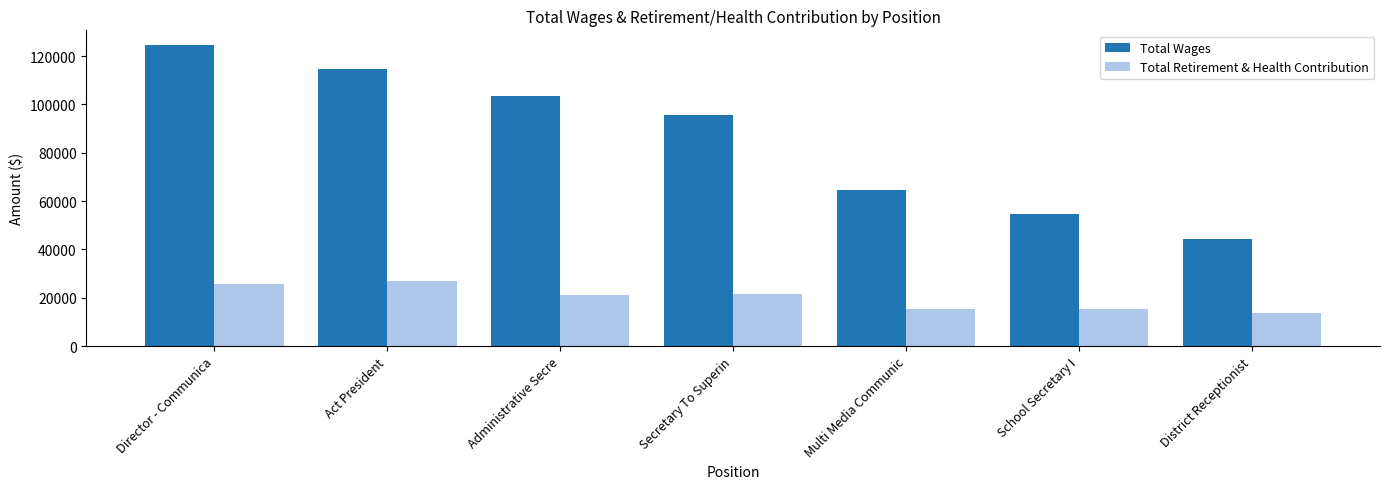

What is the smallest value displayed?

13810